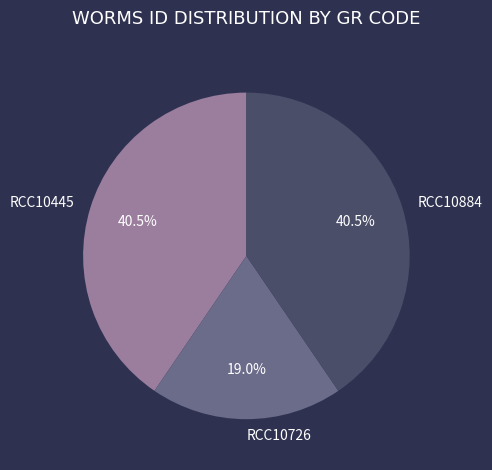

What is the smallest slice in the pie chart?

RCC10726